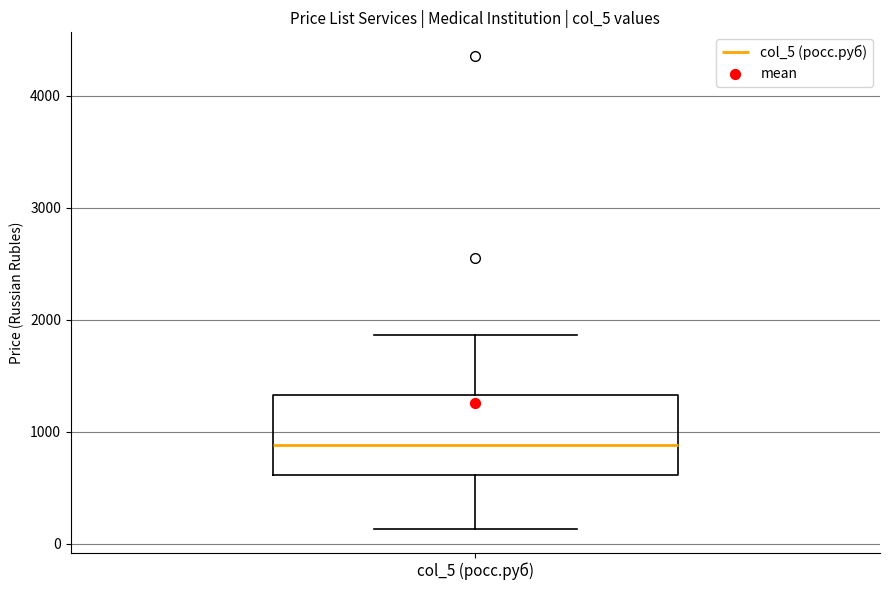

Read this box plot against the y-axis: the position of the median line, the range covered by the box, and the ends of both whiskers. The values are not printed on the chart, so give them approximately, as read against the axis.

median 900, box 600 to 1300, whiskers 100 to 1900